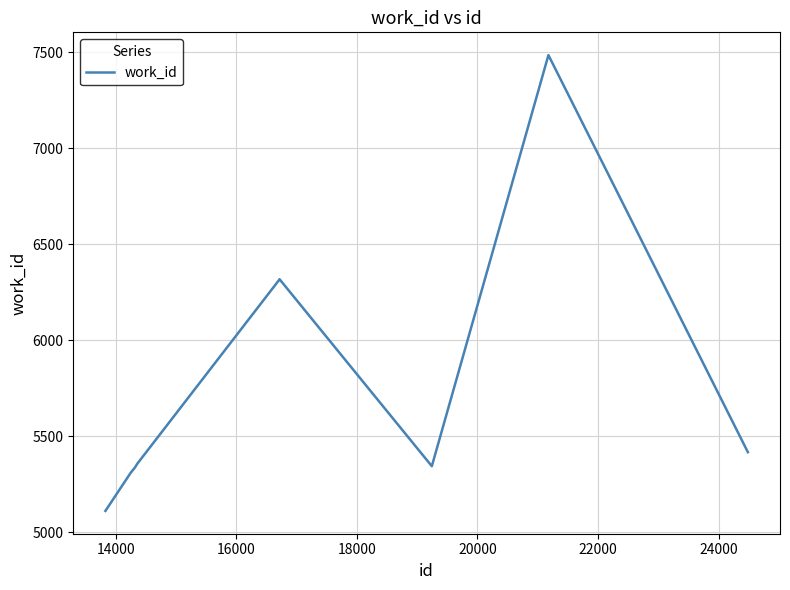

What is the maximum value shown in the chart?

7486